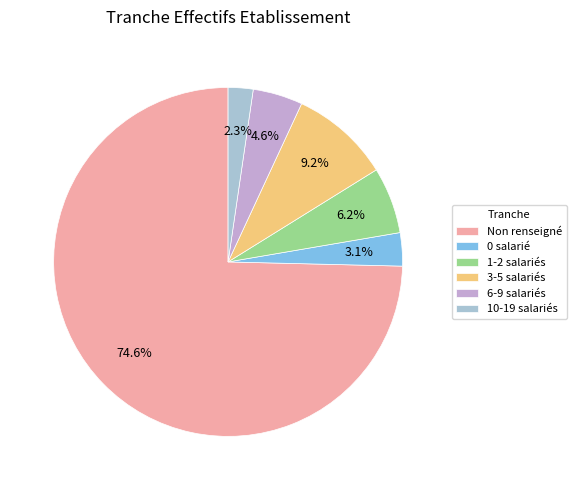

Count the number of slices in the pie.

6